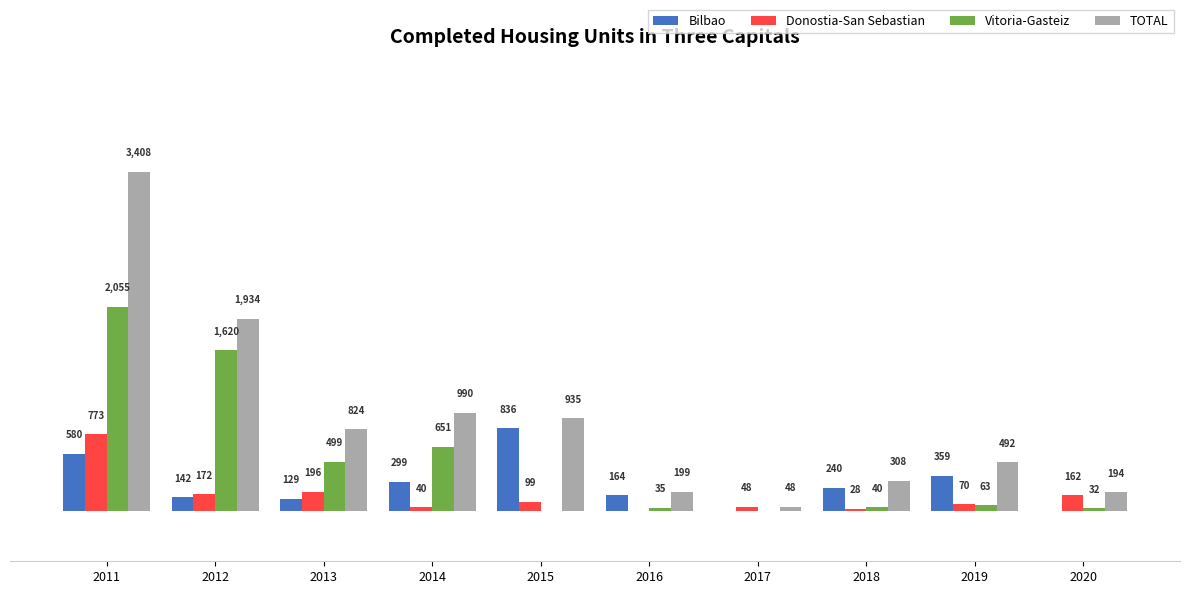

Between 2015 and 2018, which series saw the biggest shift?

TOTAL